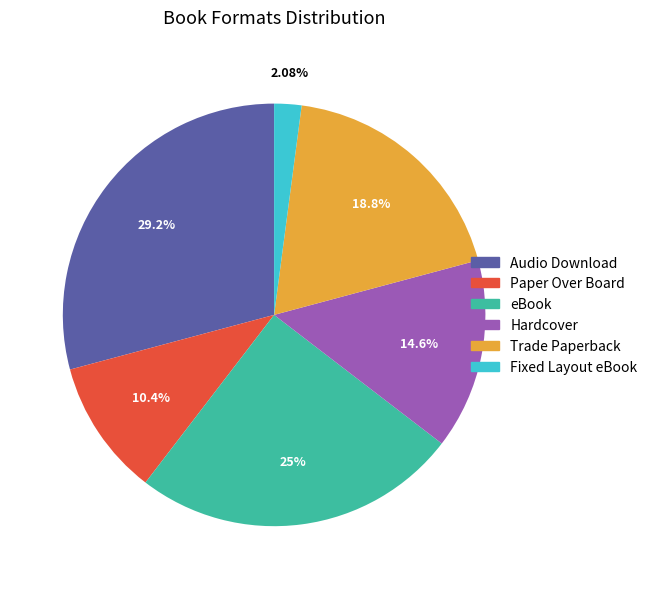

Does any single category account for the majority?

No